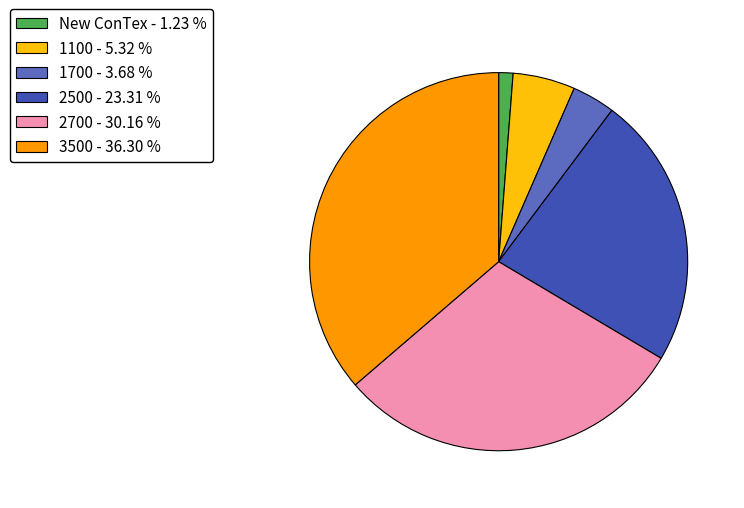

Do New ConTex - 1.23 % and 3500 - 36.30 % together represent more than half of the pie?

No